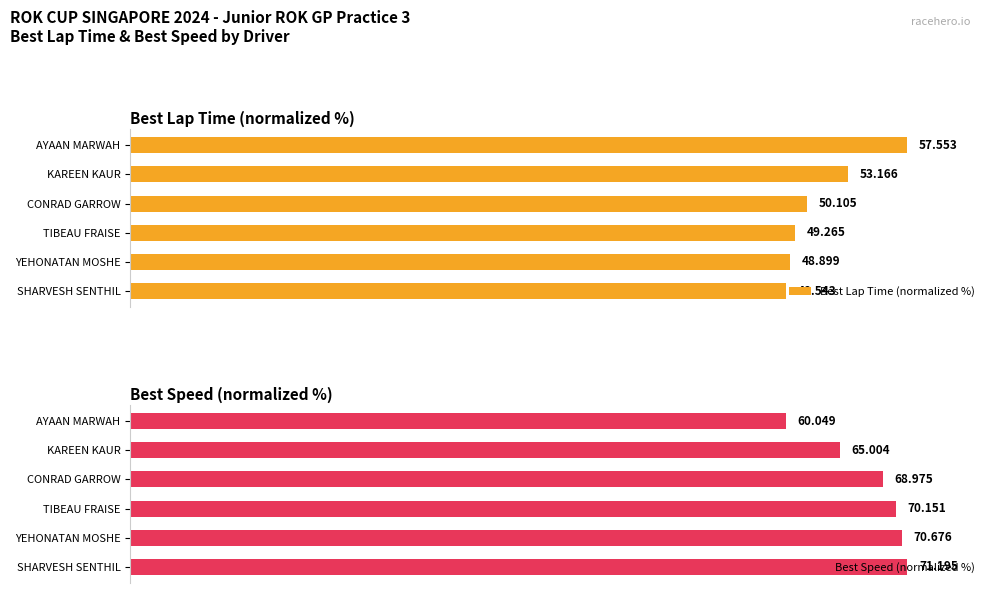

Which series has the widest spread of values?

Best Speed (normalized %)